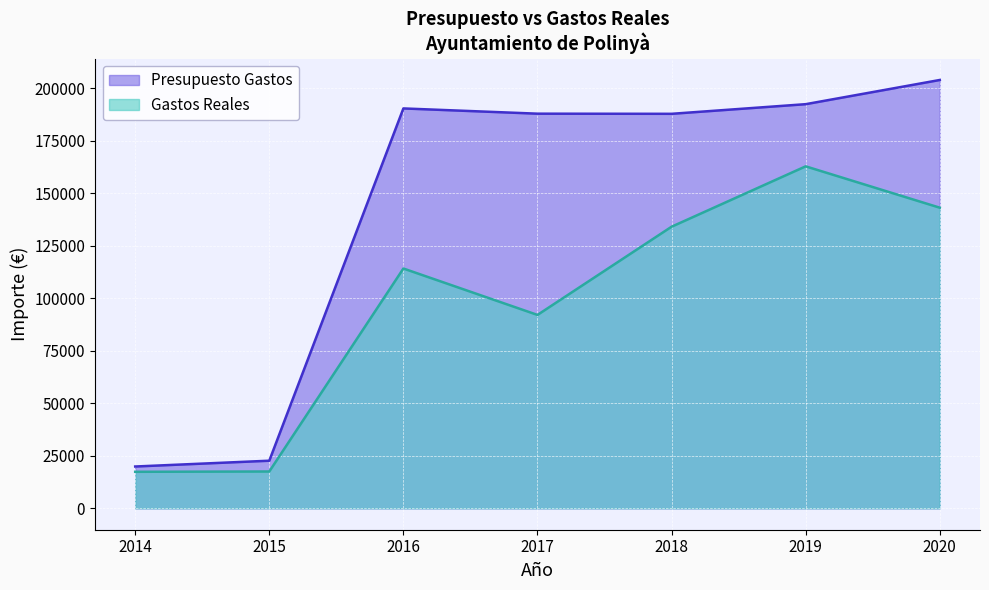

What is the difference between the Gastos Reales values at 2018 and 2015?

116536.1